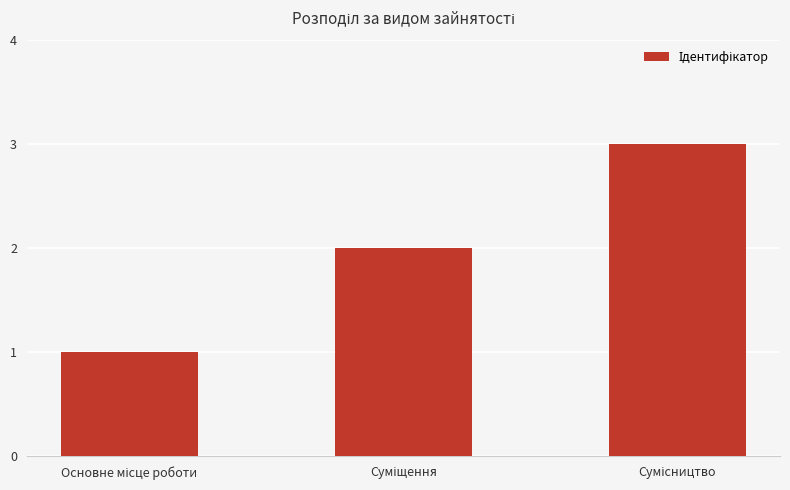

What is the sum of all values?

6